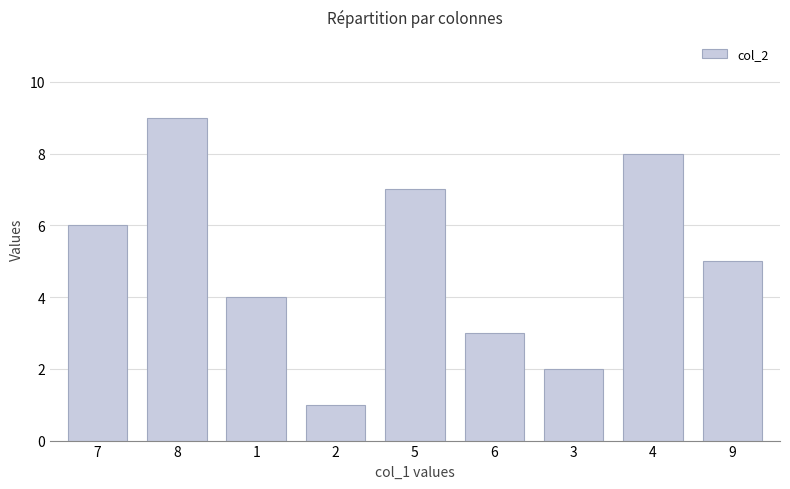

What is the label of the 3rd bar from the left?

1